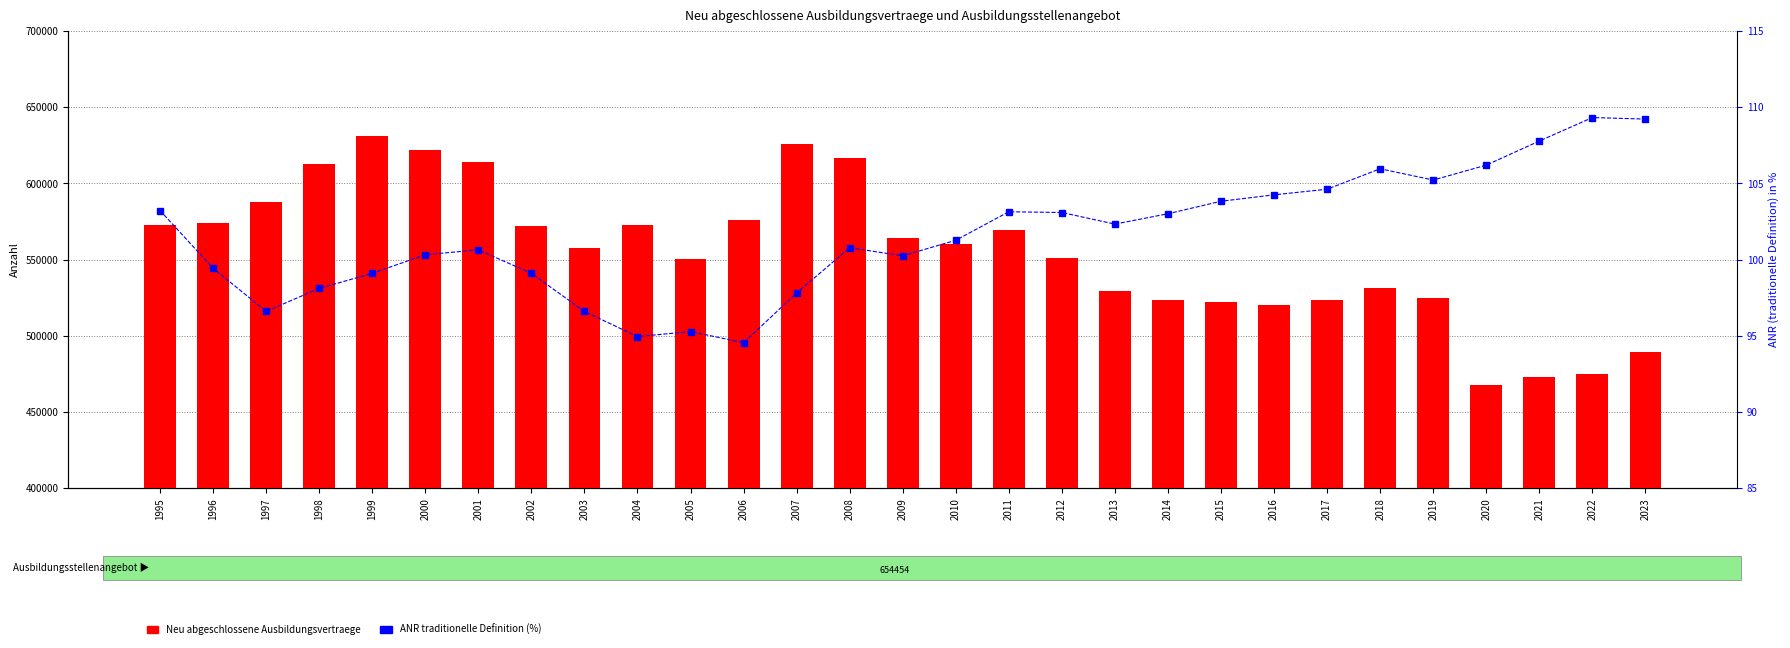

At which label does Neu abgeschlossene Ausbildungsvertraege first exceed 559959?

1995